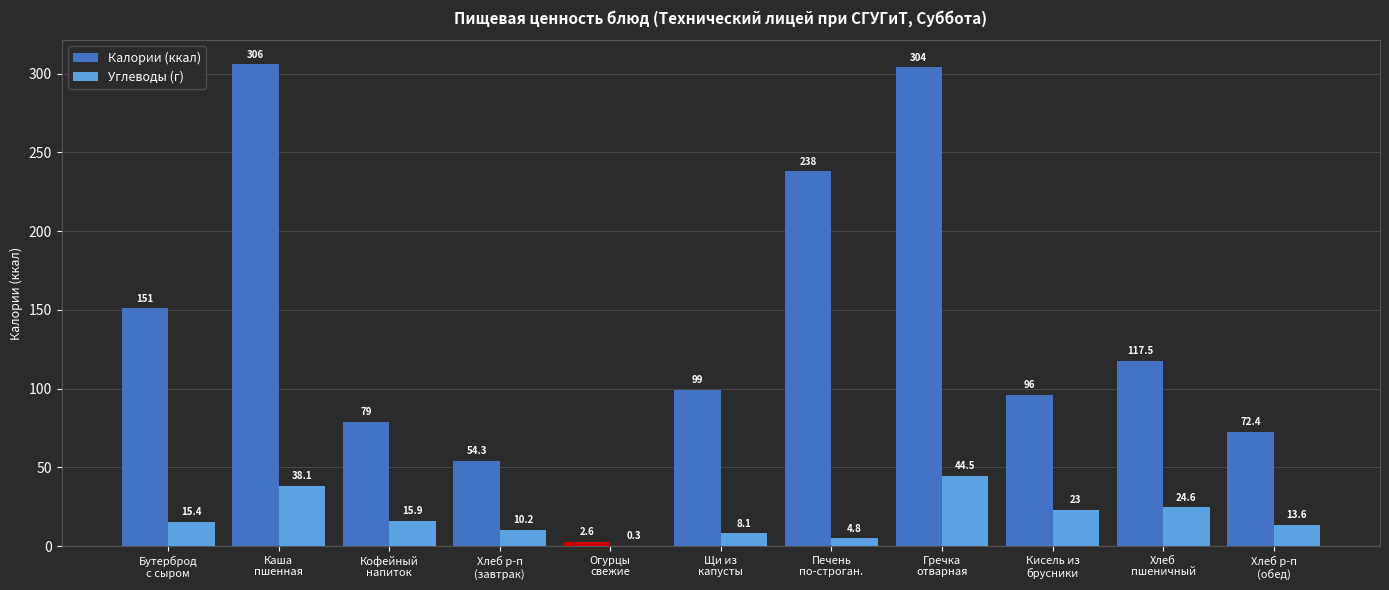

What is the maximum value shown in the chart?

306.0